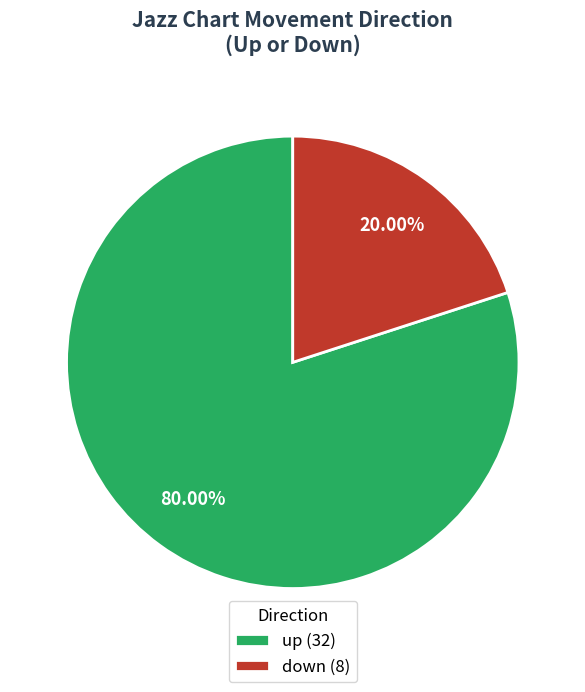

Which slice is the smallest?

down